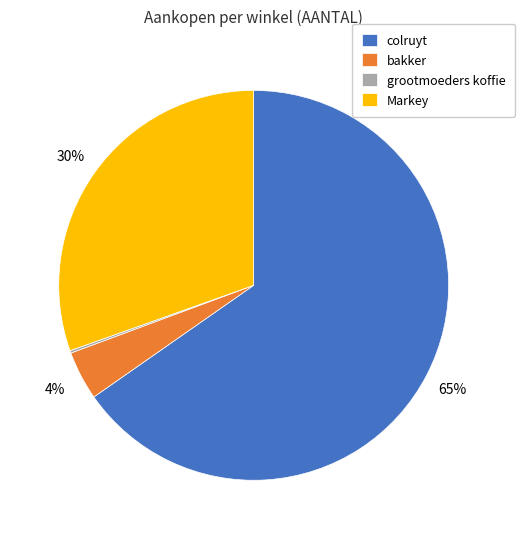

What is the majority slice?

colruyt